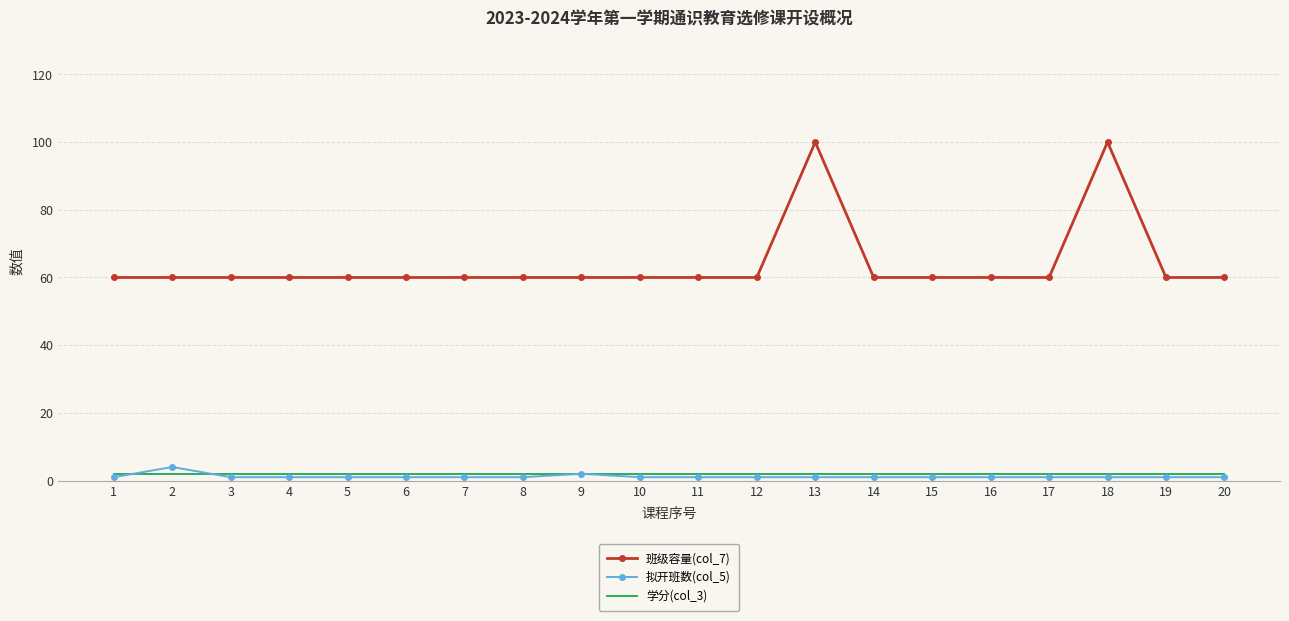

True or false: 拟开班数(col_5) and 班级容量(col_7) cross at least once.

False